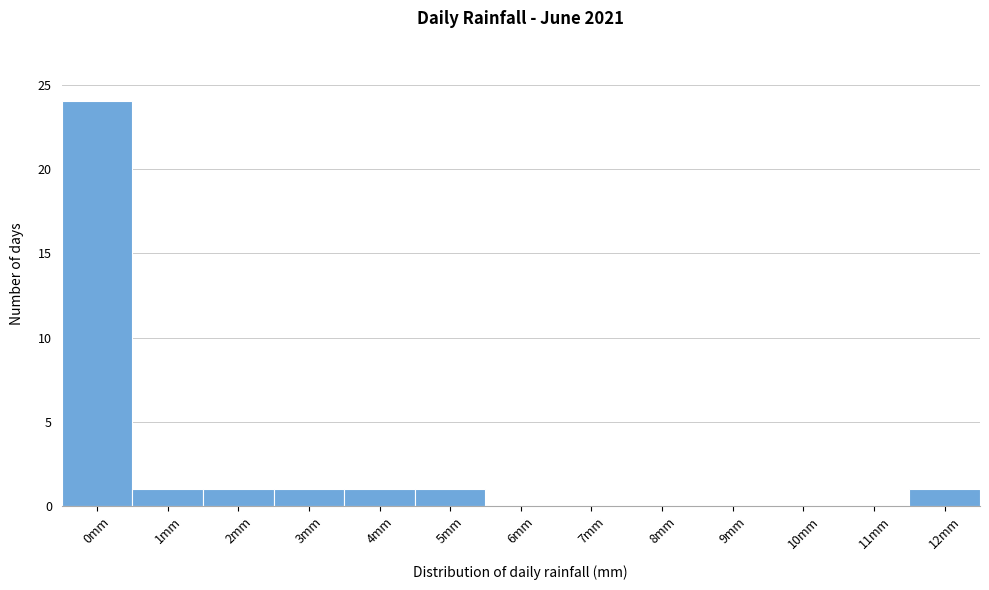

Reading right to left, what are all the values shown in this chart?

12mm=1	11mm=0	10mm=0	9mm=0	8mm=0	7mm=0	6mm=0	5mm=1	4mm=1	3mm=1	2mm=1	1mm=1	0mm=24